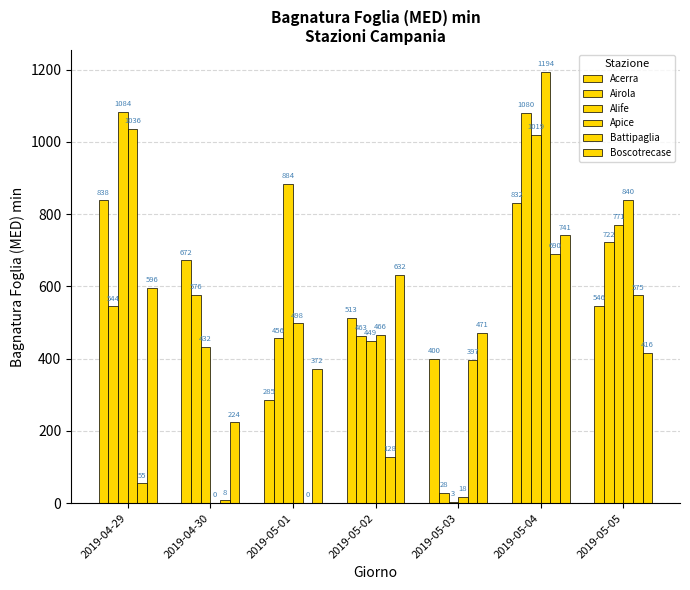

How many groups of bars are there?

7